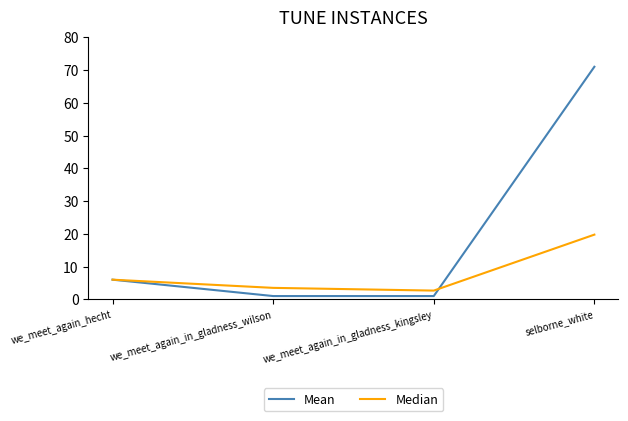

At which label is Median closest to 11?

we_meet_again_hecht